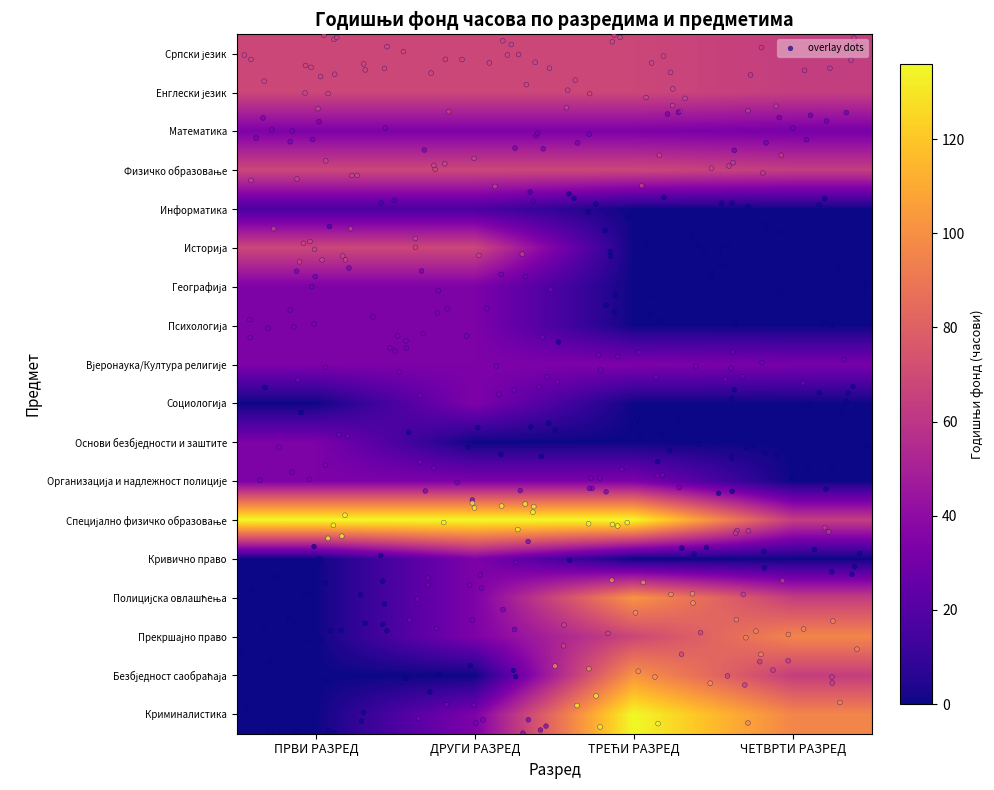

What is the highest value of the Психологија series?

34